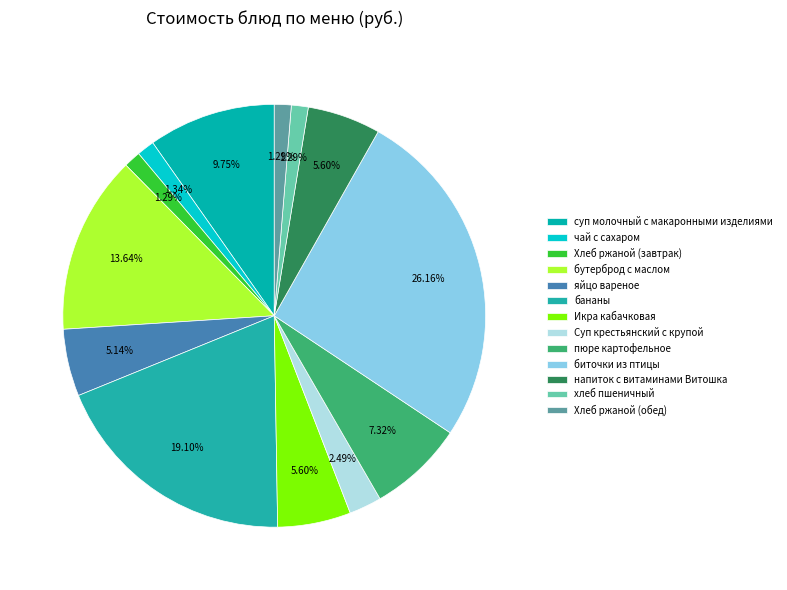

Rank the categories by value from lowest to highest.

Хлеб ржаной (завтрак), хлеб пшеничный, Хлеб ржаной (обед), чай с сахаром, Суп крестьянский с крупой, яйцо вареное, Икра кабачковая, напиток с витаминами Витошка, пюре картофельное, суп молочный с макаронными изделиями, бутерброд с маслом, бананы, биточки из птицы